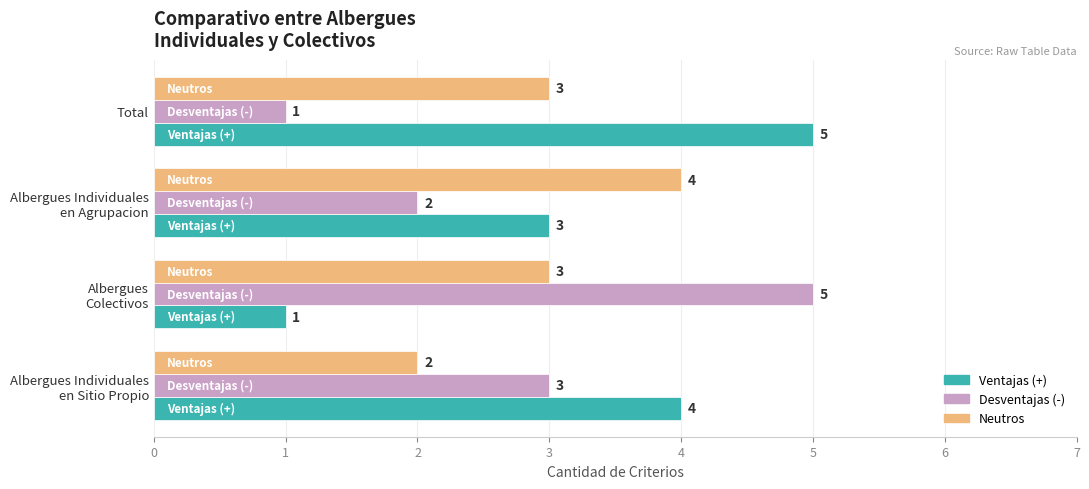

What is the maximum value for Ventajas (+)?

5